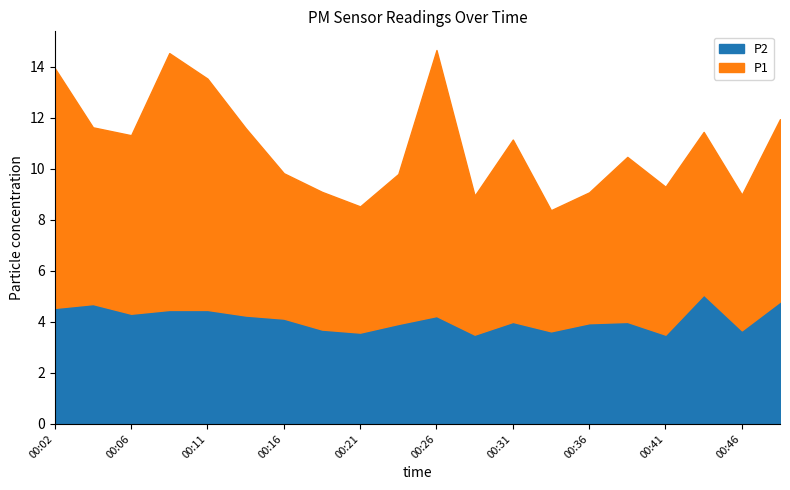

The P2 series shows 5.3 at 00:36. True or false?

False